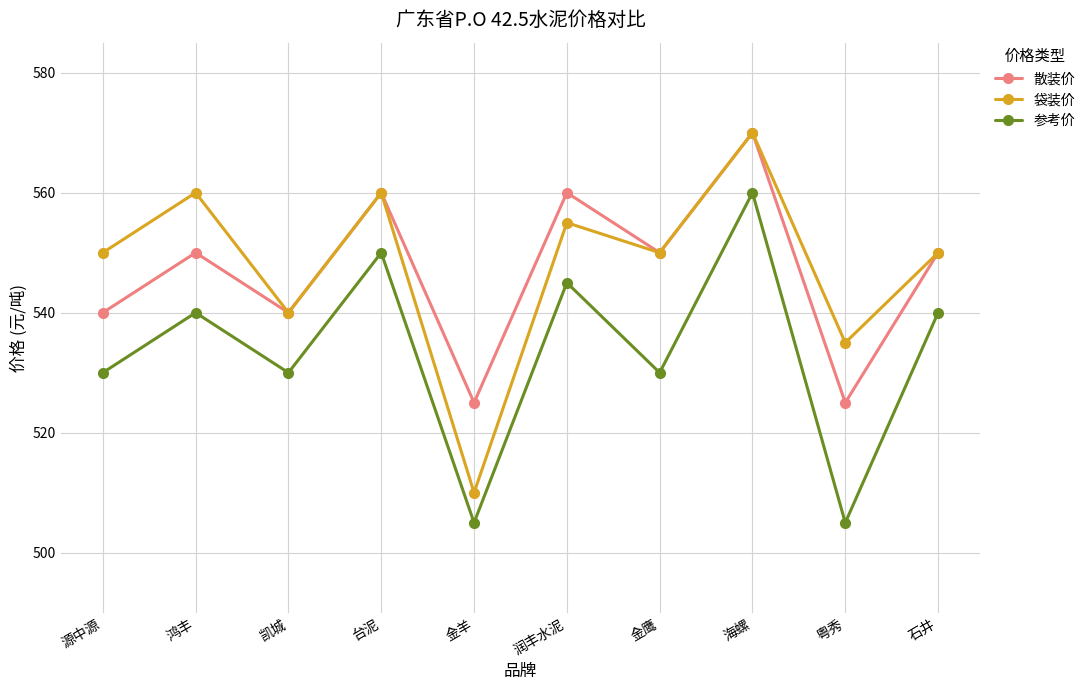

What is the total value across all series at 源中源?

1620